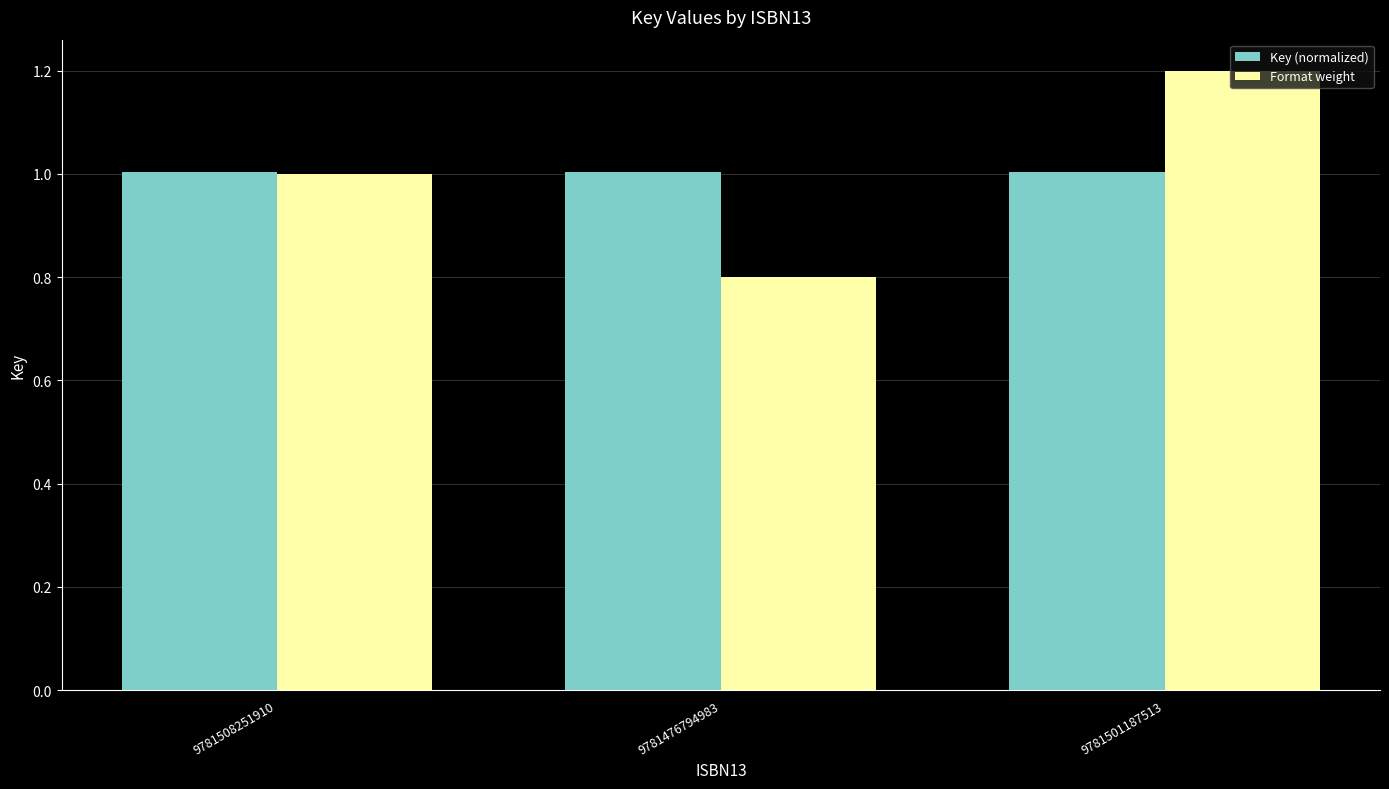

Reading right to left, list all the values displayed in this chart.

Key (normalized): 1.0	1.0	1.0
Format weight: 1.2	0.8	1.0